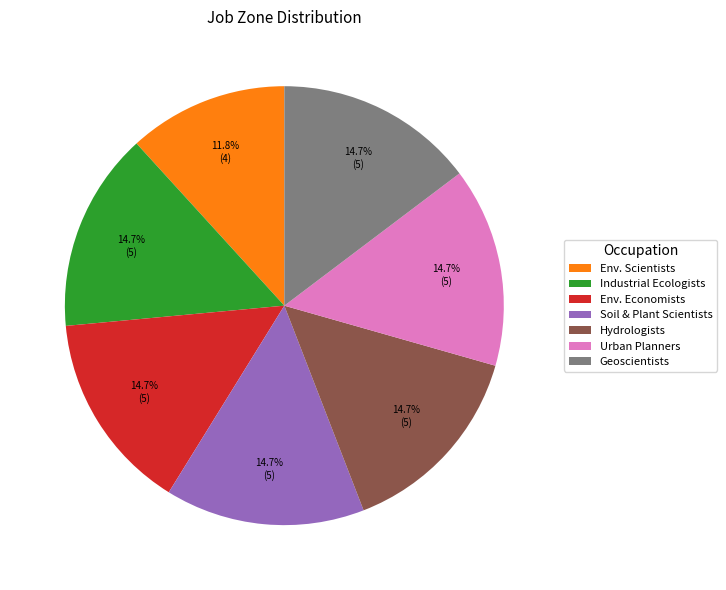

Does any single category account for the majority?

No